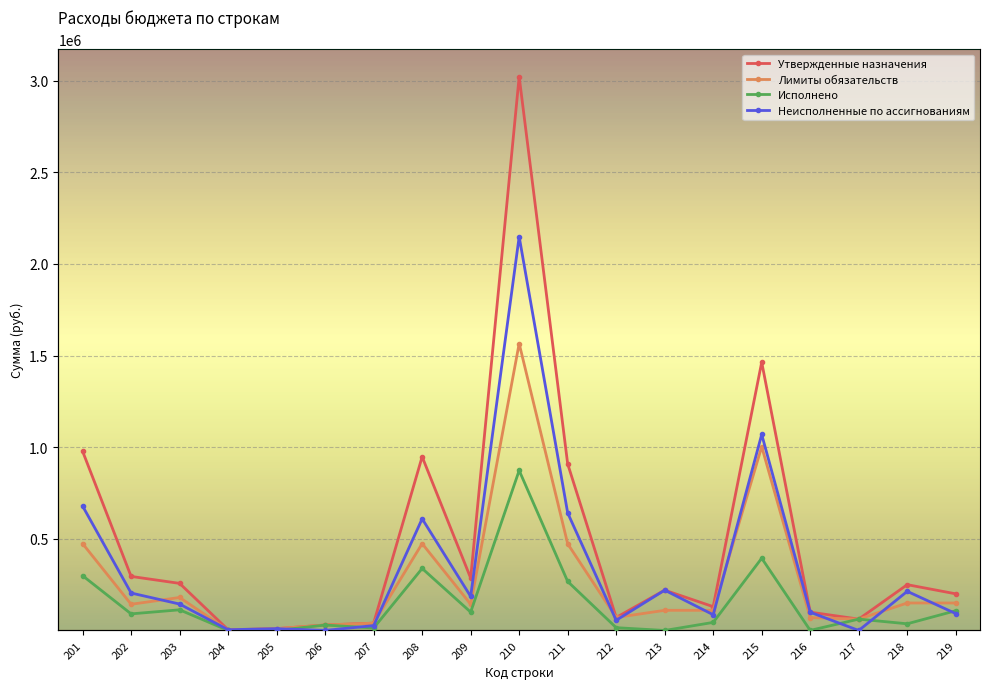

At which category is the sum across all series the highest?

210